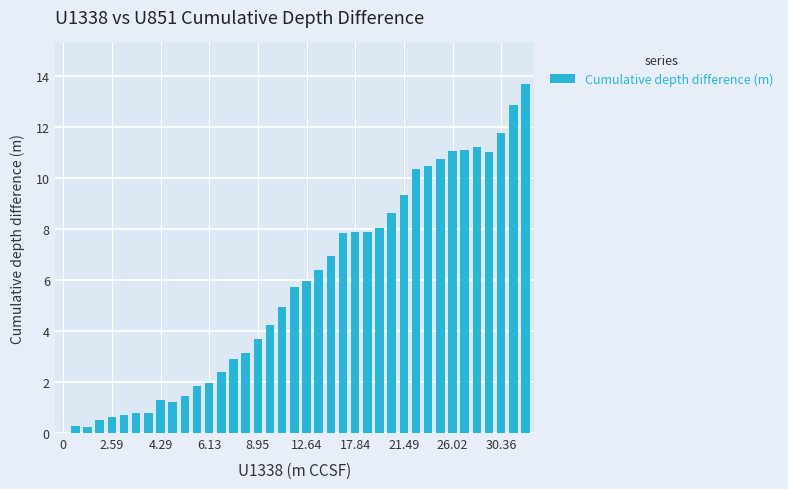

What is the sum of all values?

221.8